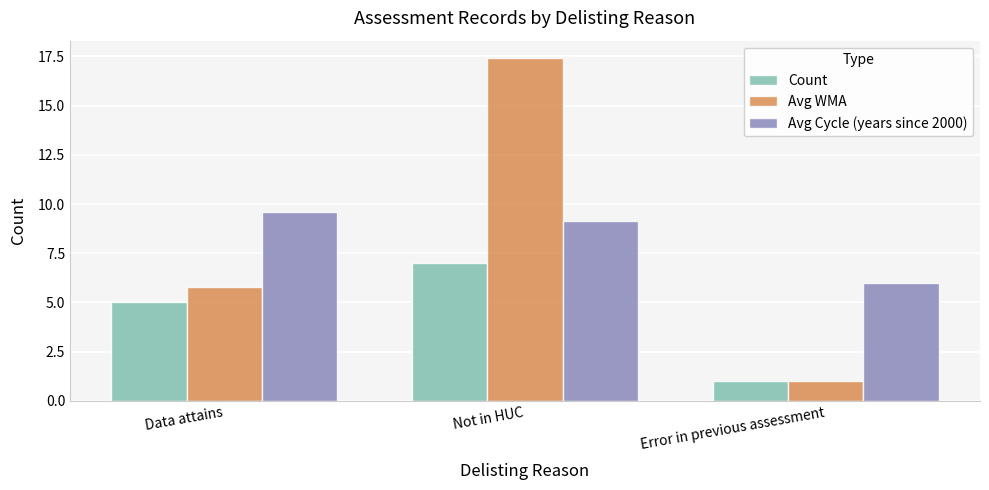

At which label does Avg Cycle (years since 2000) reach its peak?

Data attains